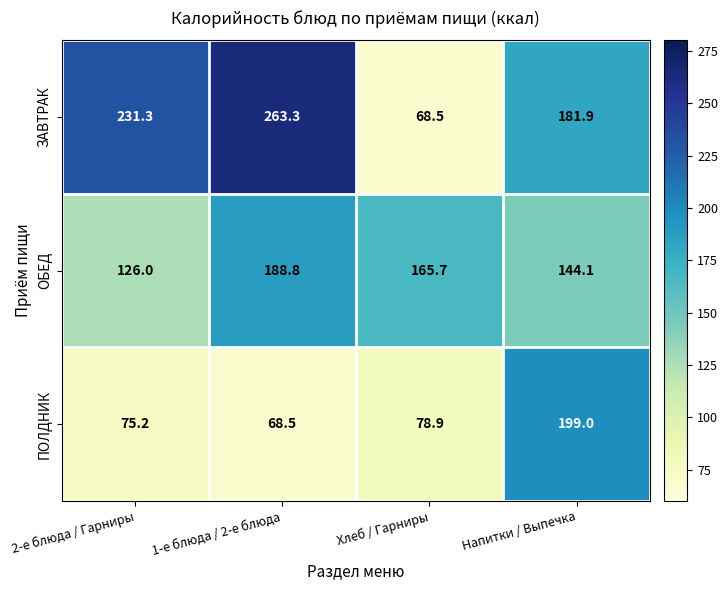

Read the ПОЛДНИК value at Хлеб / Гарниры.

78.9